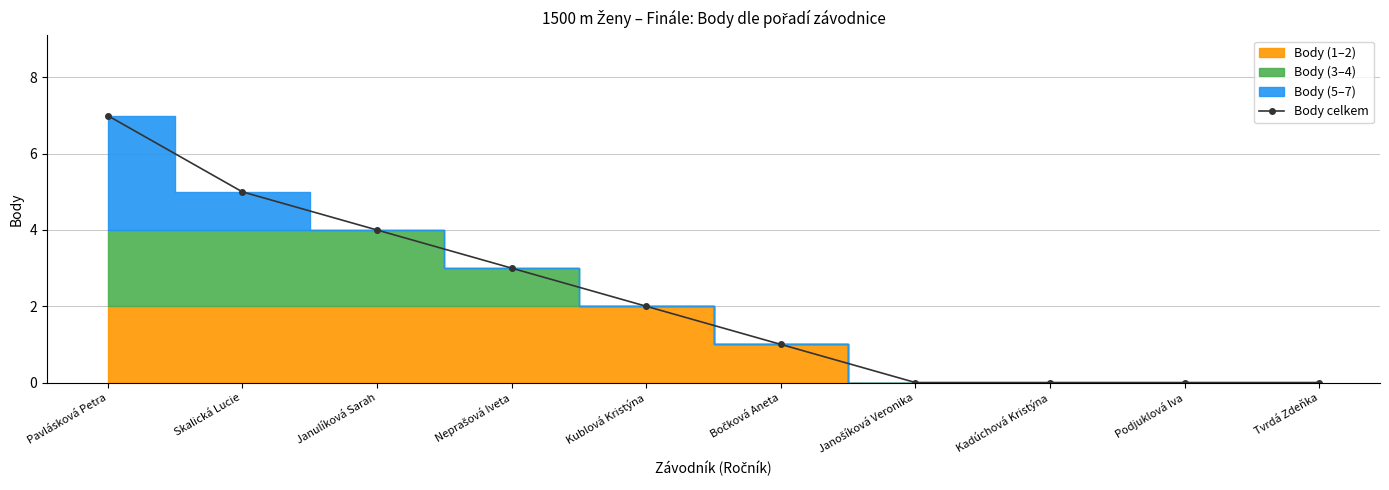

How many values exceed 2?

4